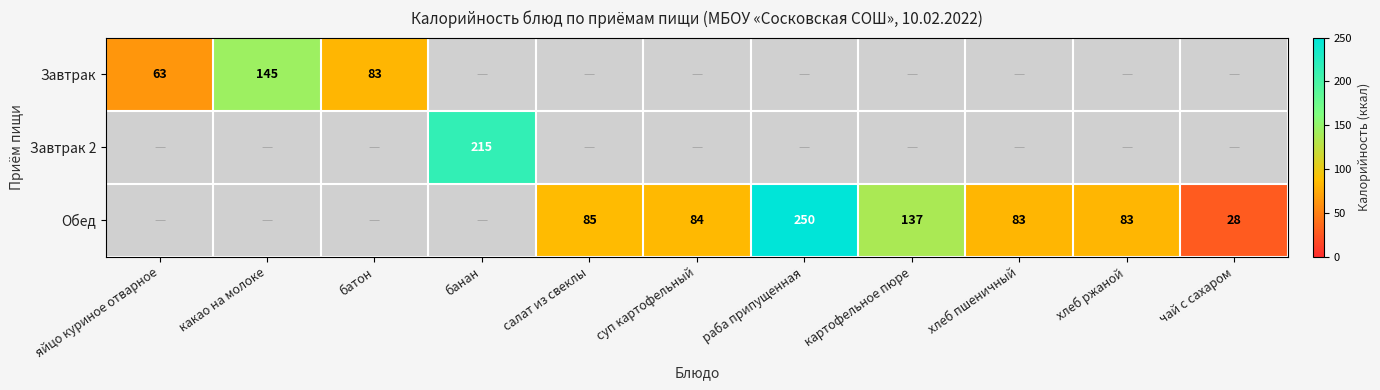

True or false: Обед has a value of 145 at салат из свеклы.

False